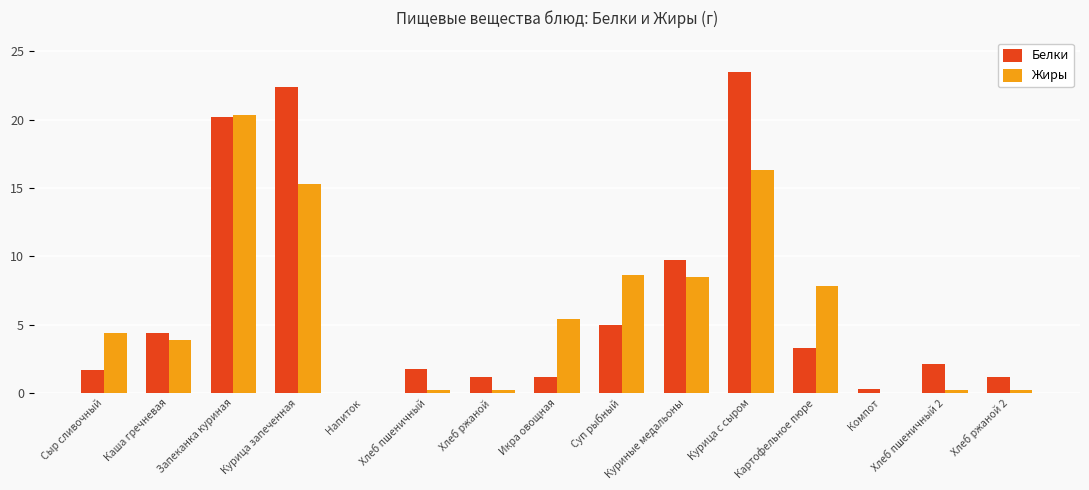

True or false: Белки has a value of 5.8 at Картофельное пюре.

False